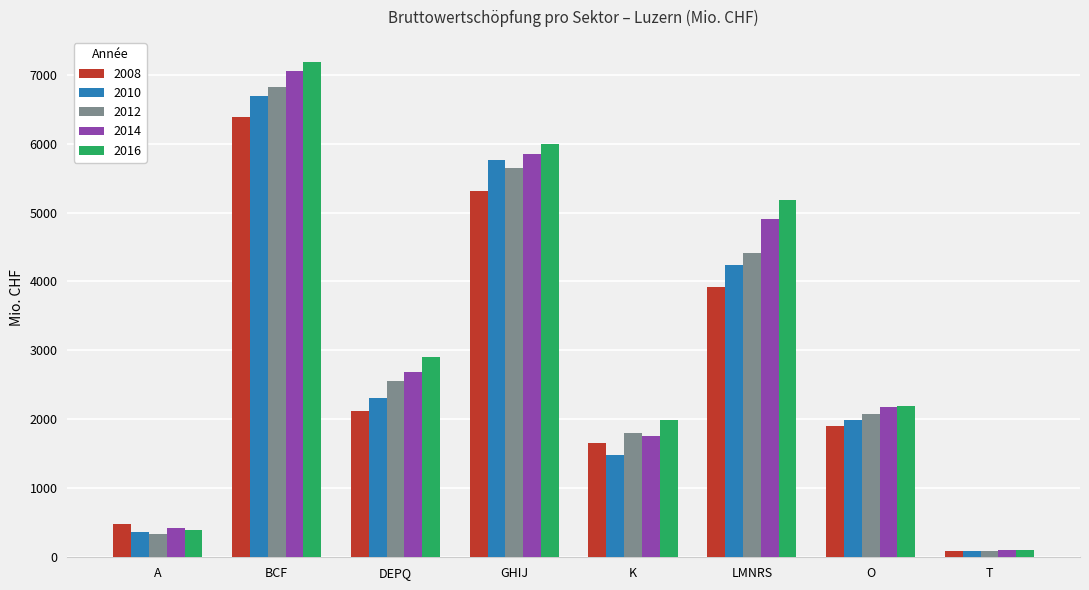

At which category is the sum across all series the highest?

BCF